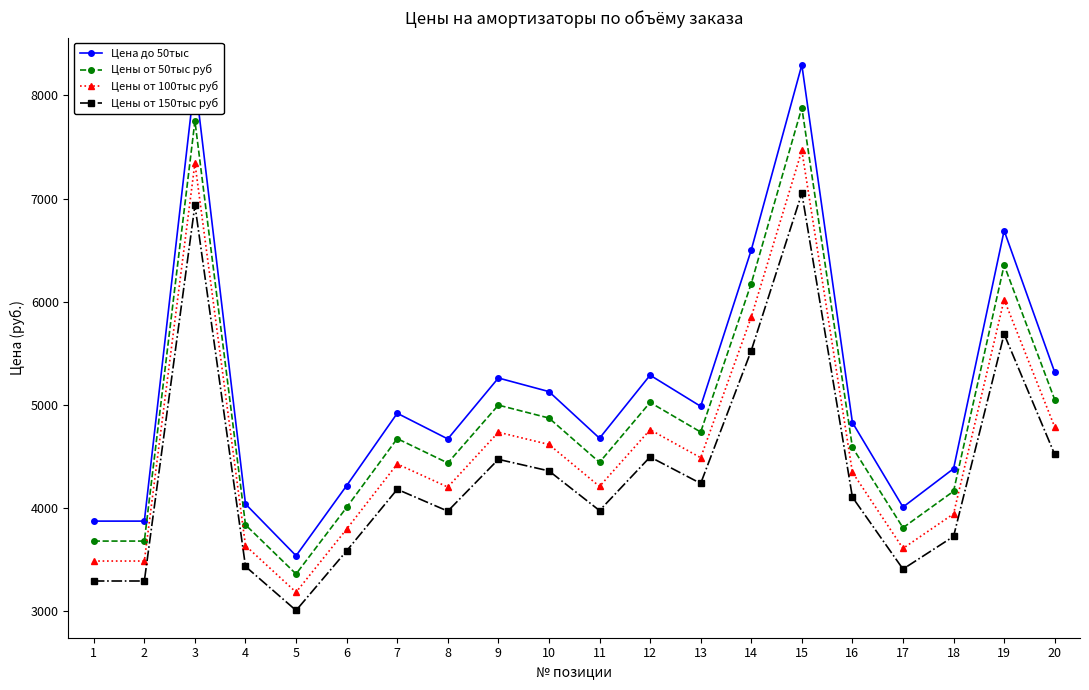

At which category is the sum across all series the highest?

15